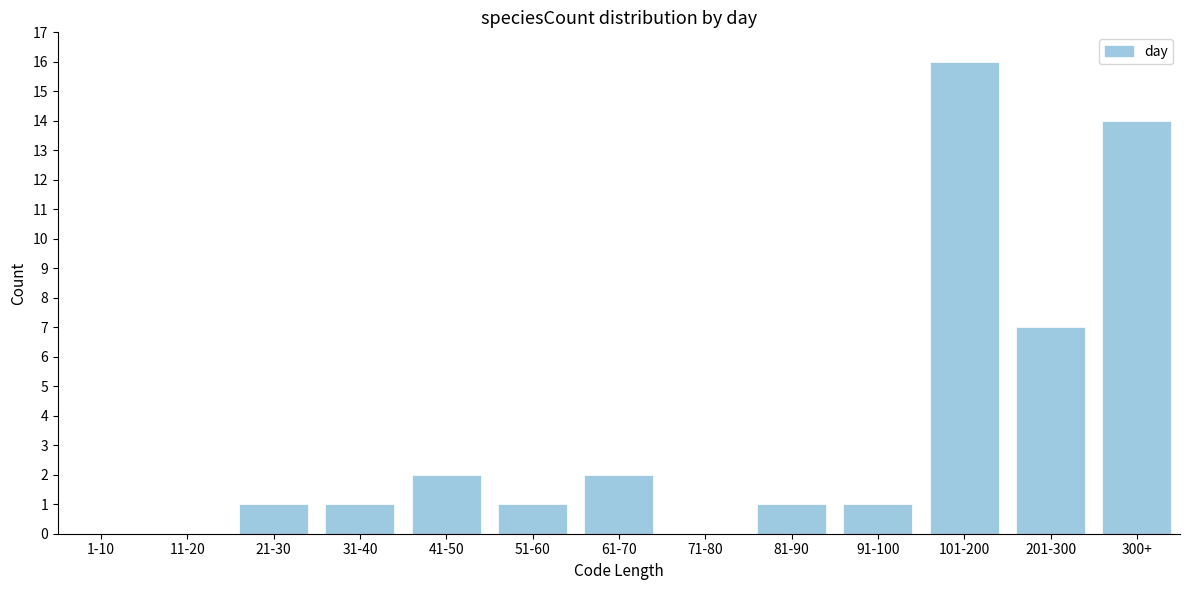

Reading left to right, extract all data points from this chart.

1-10=0	11-20=0	21-30=1	31-40=1	41-50=2	51-60=1	61-70=2	71-80=0	81-90=1	91-100=1	101-200=16	201-300=7	300+=14